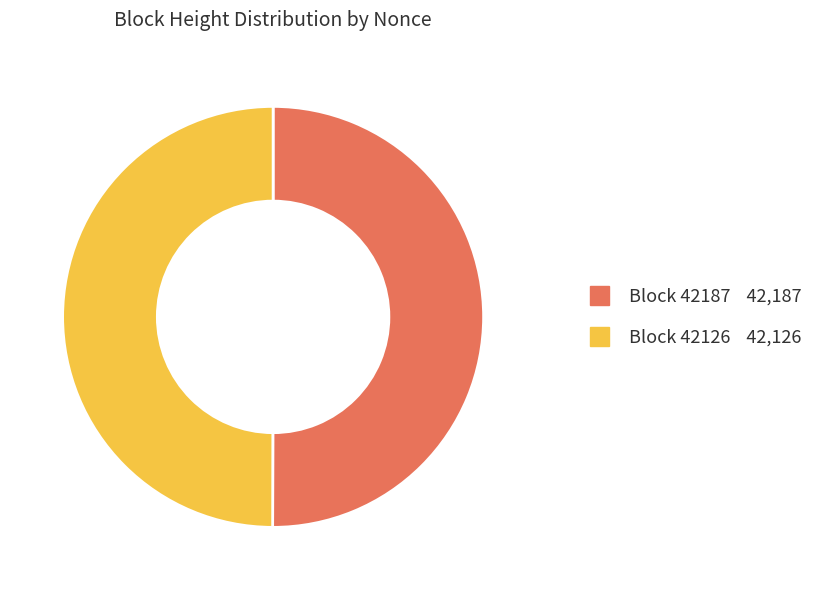

How many slices are in this pie chart?

2